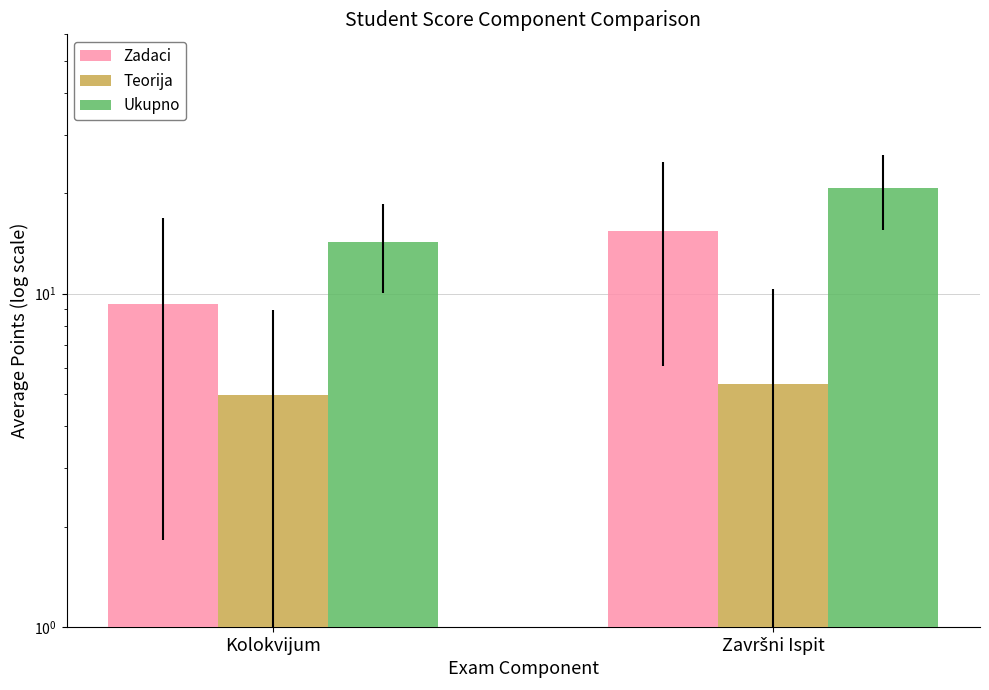

What is the label of the 1st bar from the right?

Završni Ispit